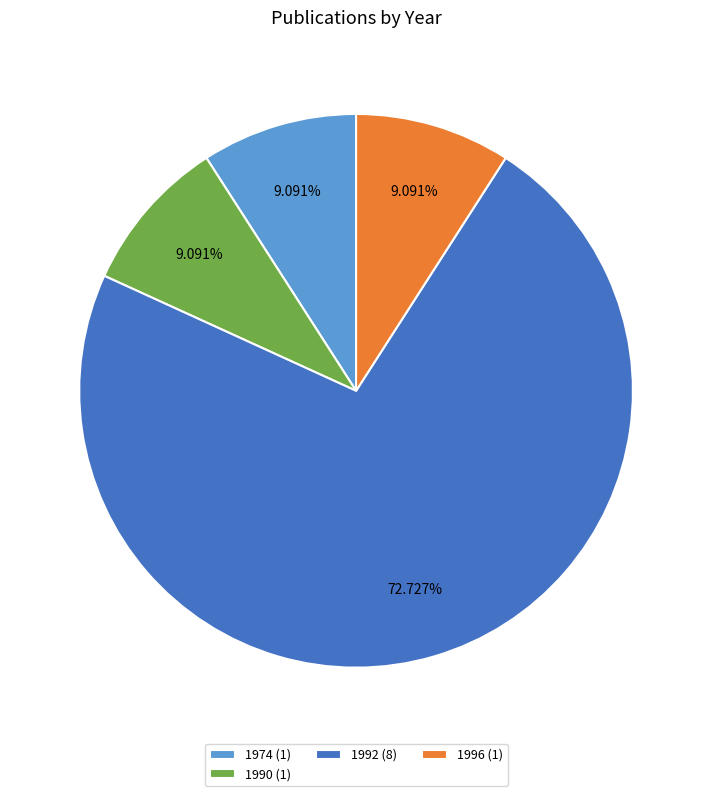

Count the number of slices in the pie.

4